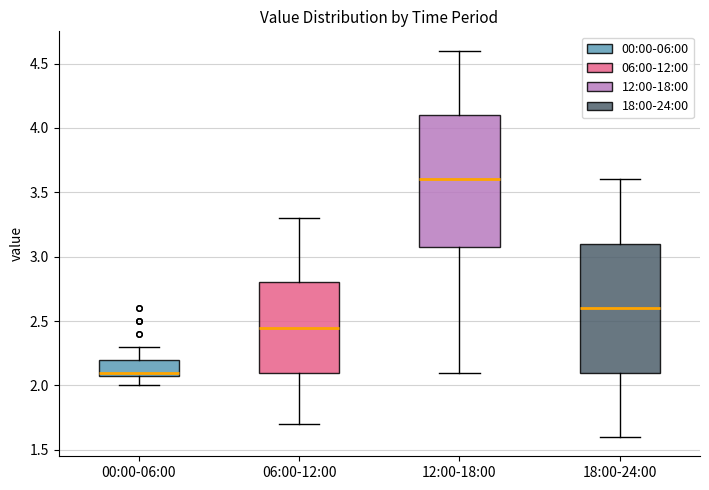

Reading left to right, read every box against the y-axis: the position of its median line, the range the box covers, and the ends of its whiskers. The values are not printed on the chart, so give them approximately, as read against the axis.

00:00-06:00: median 2.10 (just above the box's lower edge), box 2.10 to 2.20, whiskers 2.00 to 2.30
06:00-12:00: median 2.45, box 2.10 to 2.80, whiskers 1.70 to 3.30
12:00-18:00: median 3.60, box 3.10 to 4.10, whiskers 2.10 to 4.60
18:00-24:00: median 2.60, box 2.10 to 3.10, whiskers 1.60 to 3.60